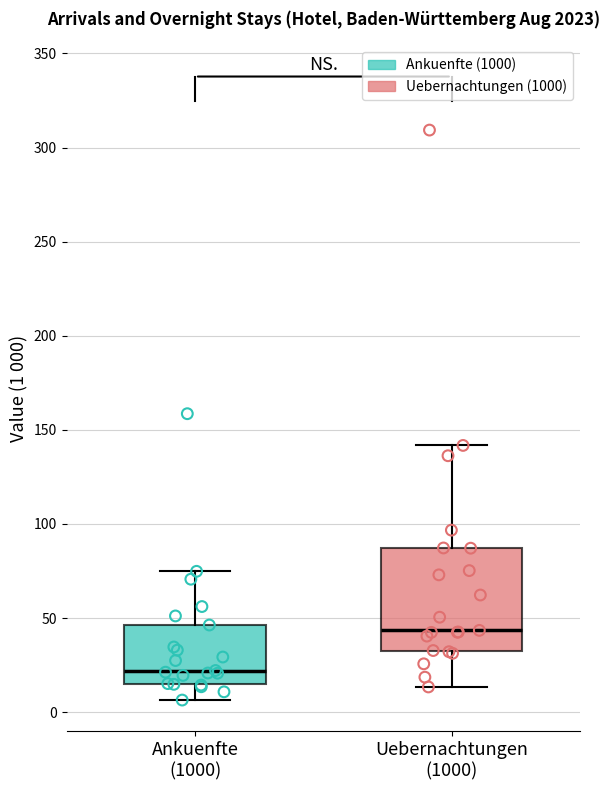

Comparing the boxes themselves (not the whiskers), which one is the tallest?

Uebernachtungen (1000)